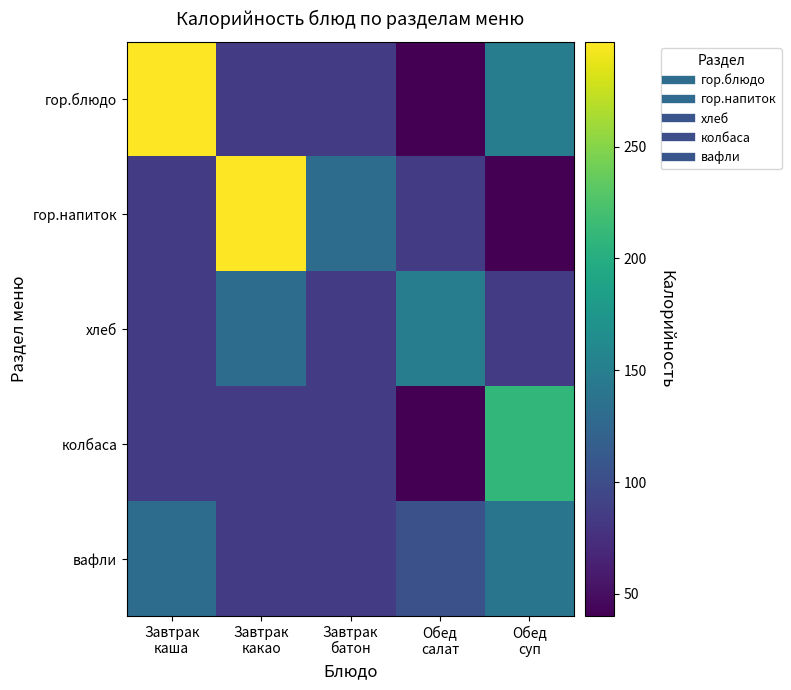

Which series changed the most between Завтрак какао and Завтрак батон?

гор.напиток